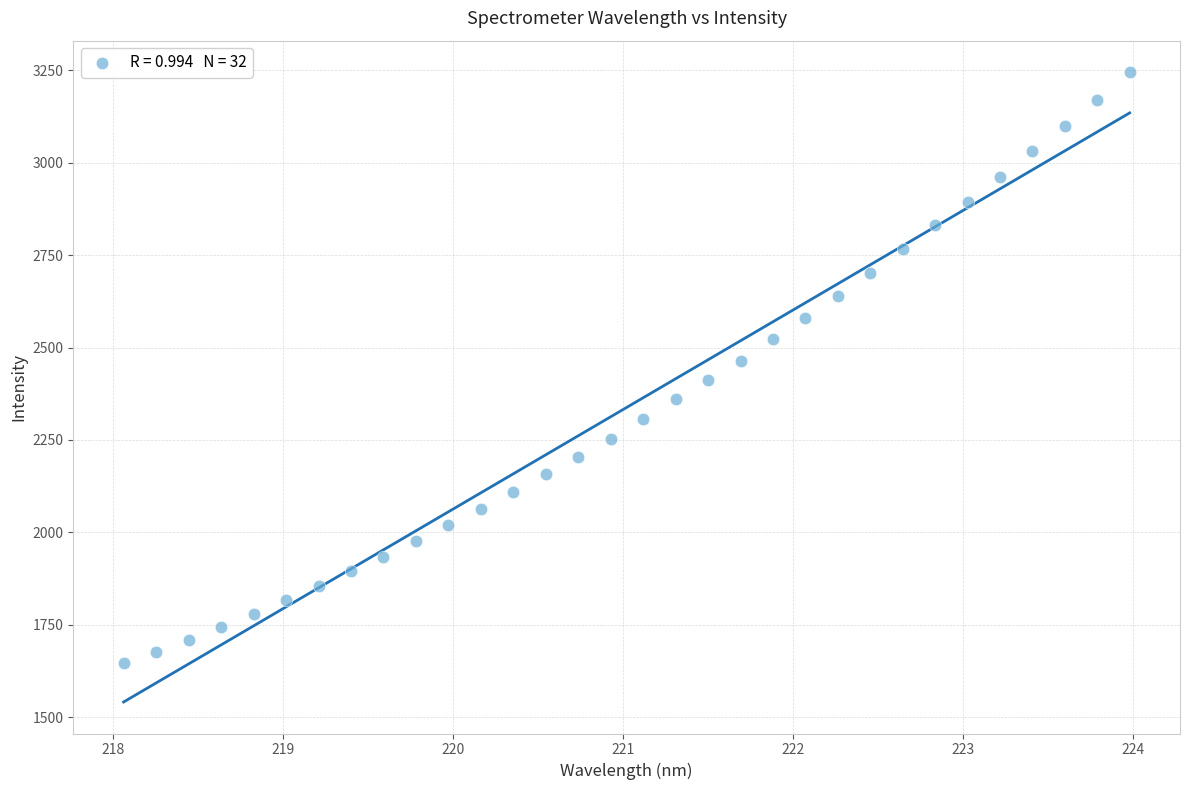

What is the range of X values (max minus min)?

5.9